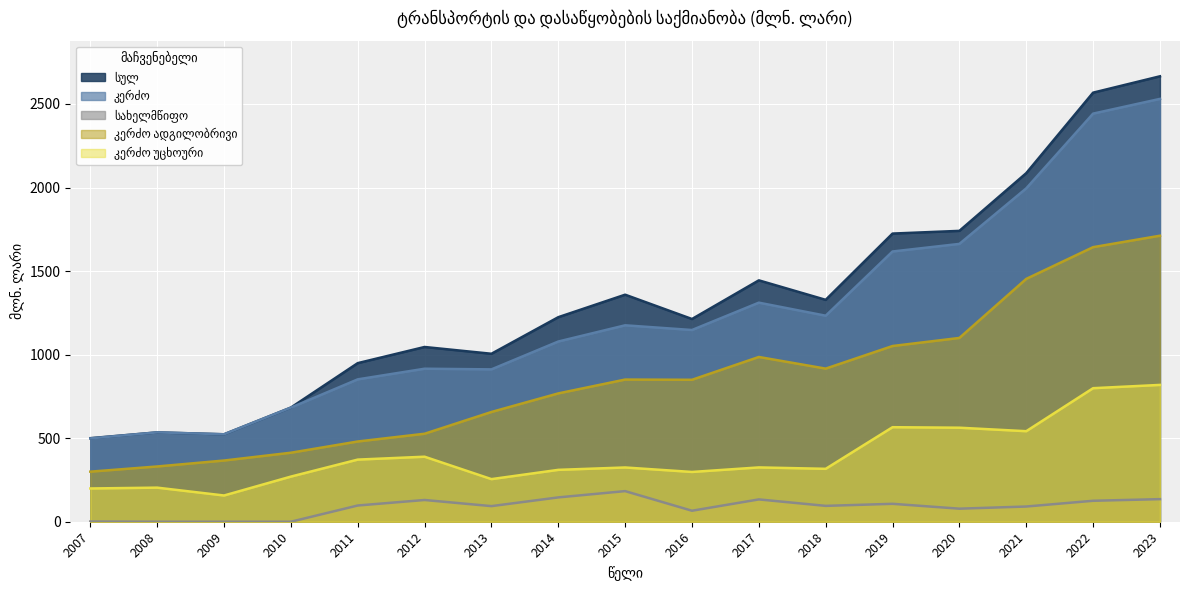

True or false: კერძო and კერძო უცხოური intersect in this chart.

False